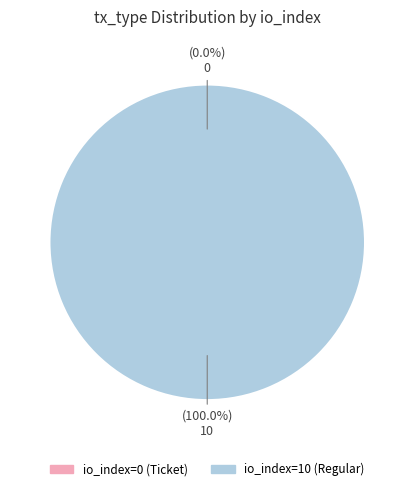

Which category accounts for the majority?

io_index=10 (Regular)